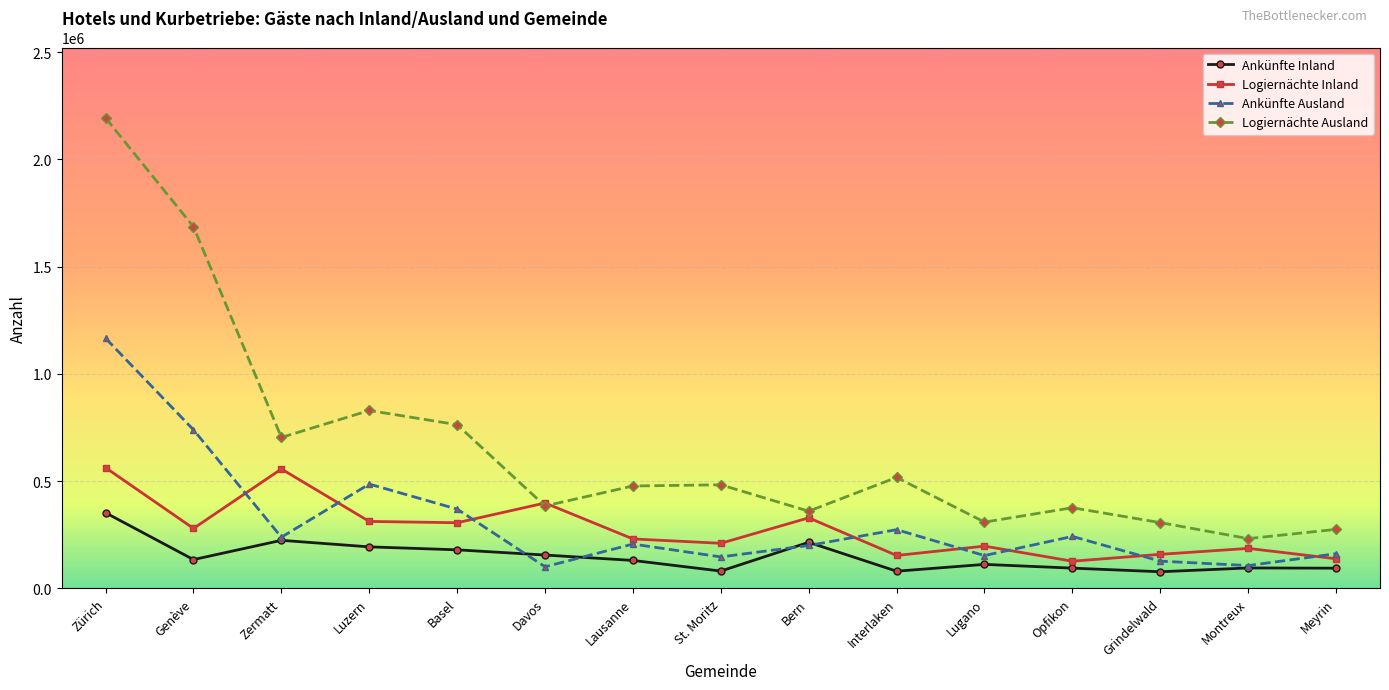

Which series has the largest total across all categories?

Logiernächte Ausland